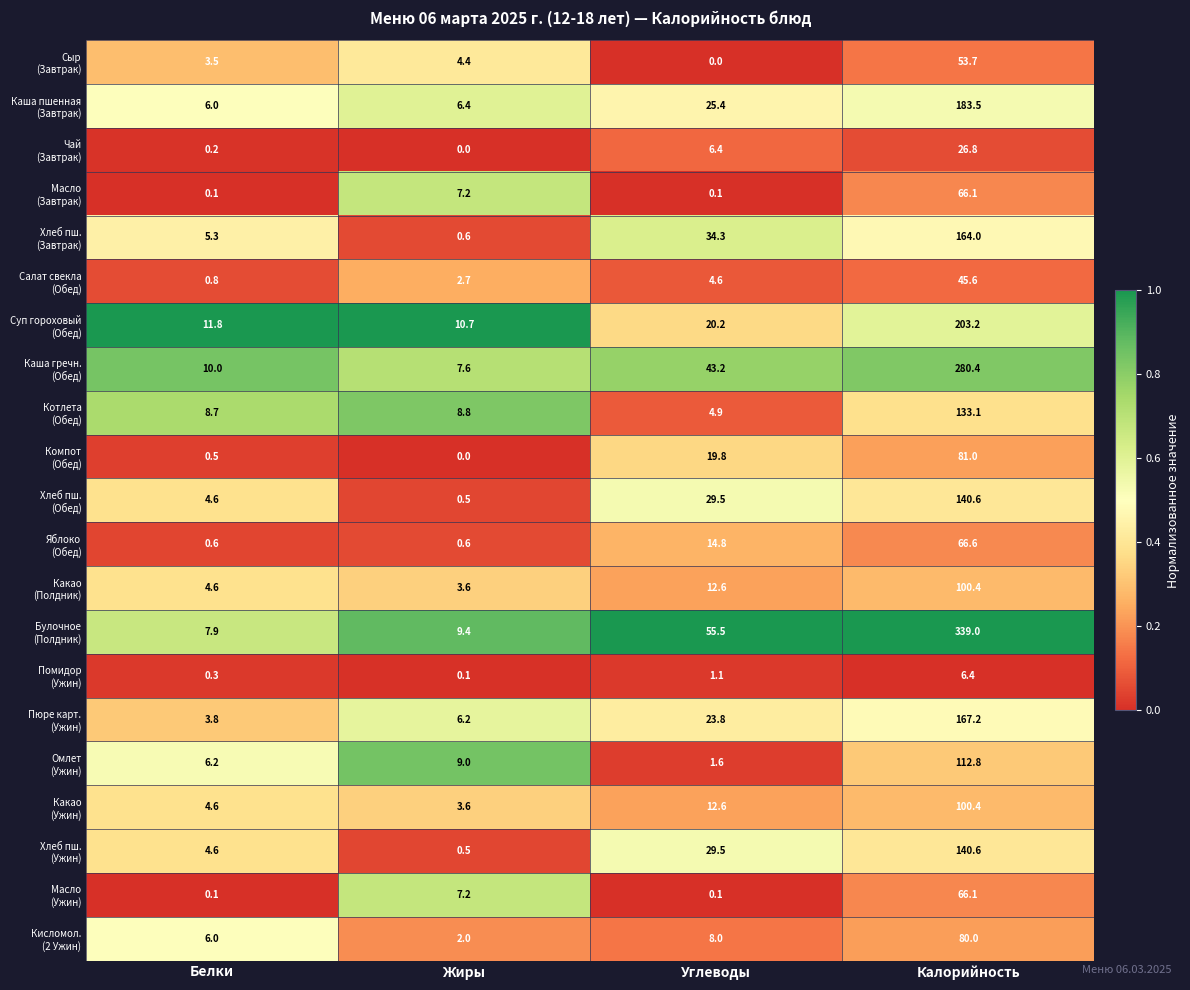

What is the spread (max minus min) of values at Белки?

11.7